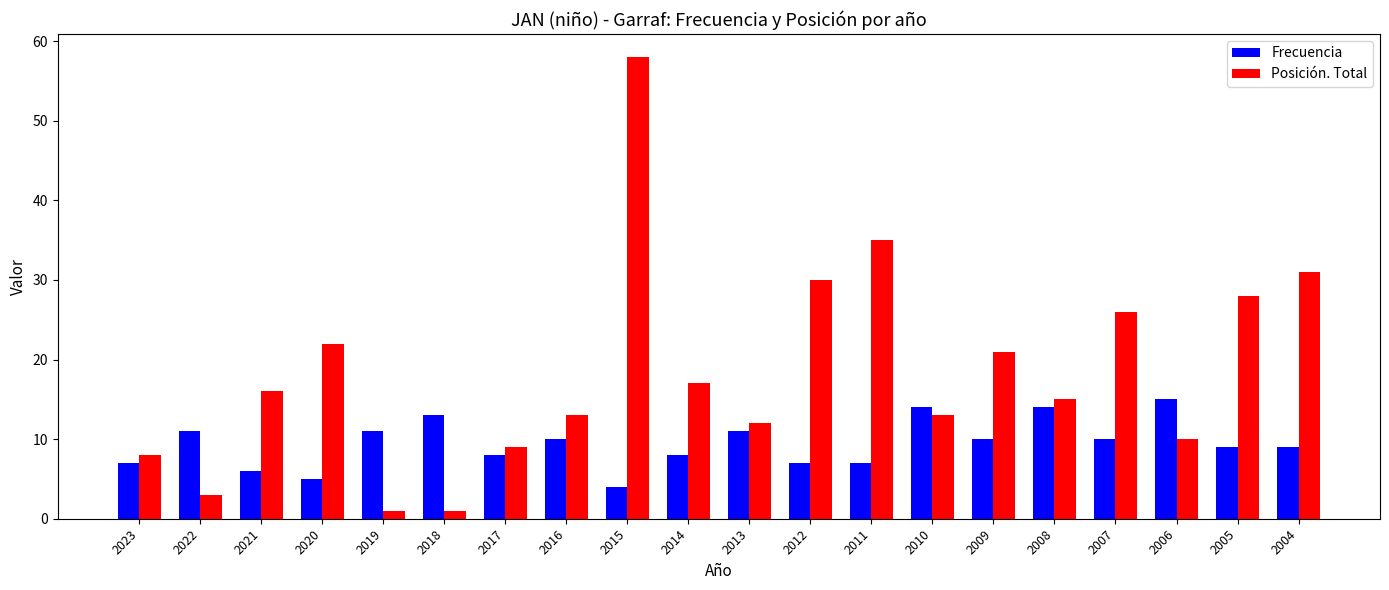

Rank the series at 2006 from highest to lowest value.

Frecuencia, Posición. Total